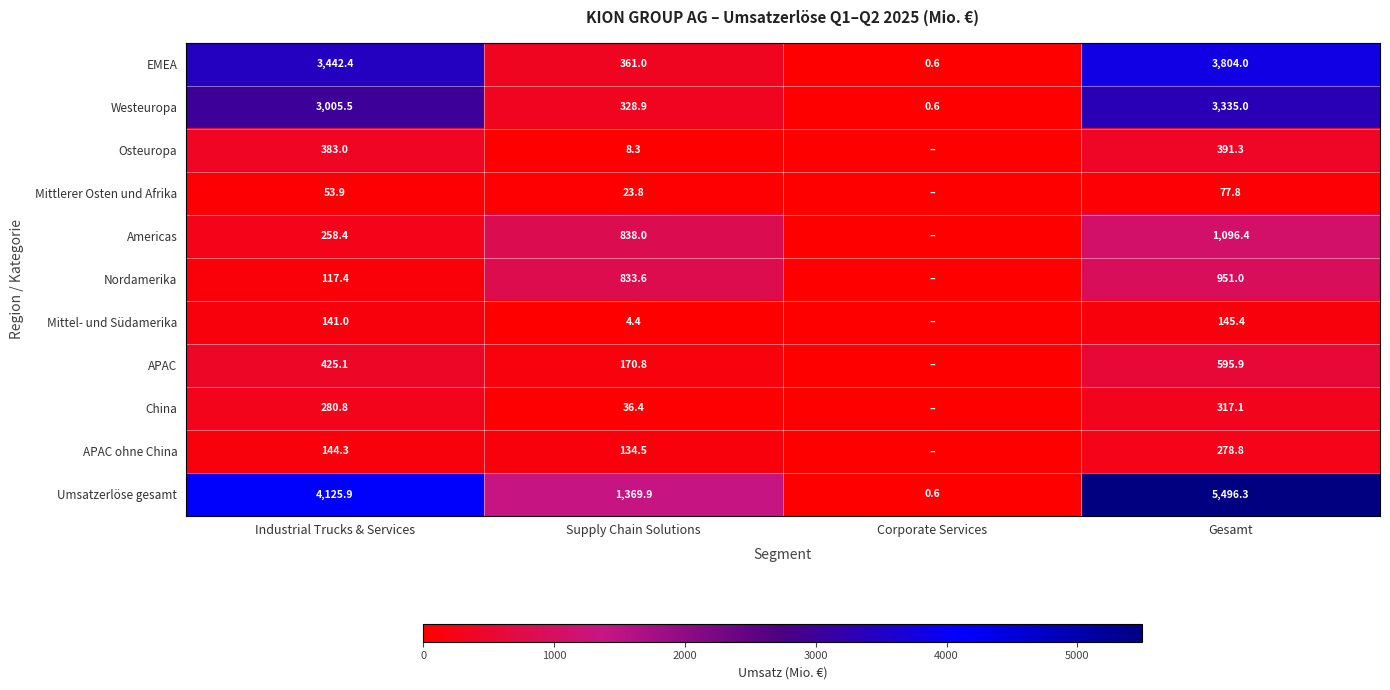

What is the maximum value shown in the chart?

5496.3